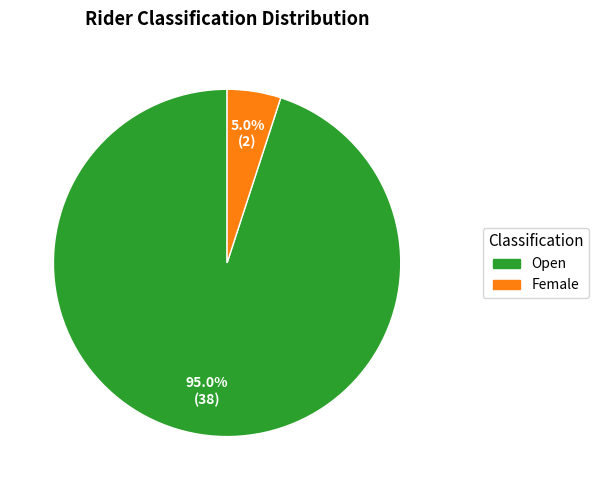

To the nearest percent, what is the difference between the largest and smallest slice percentages?

90%